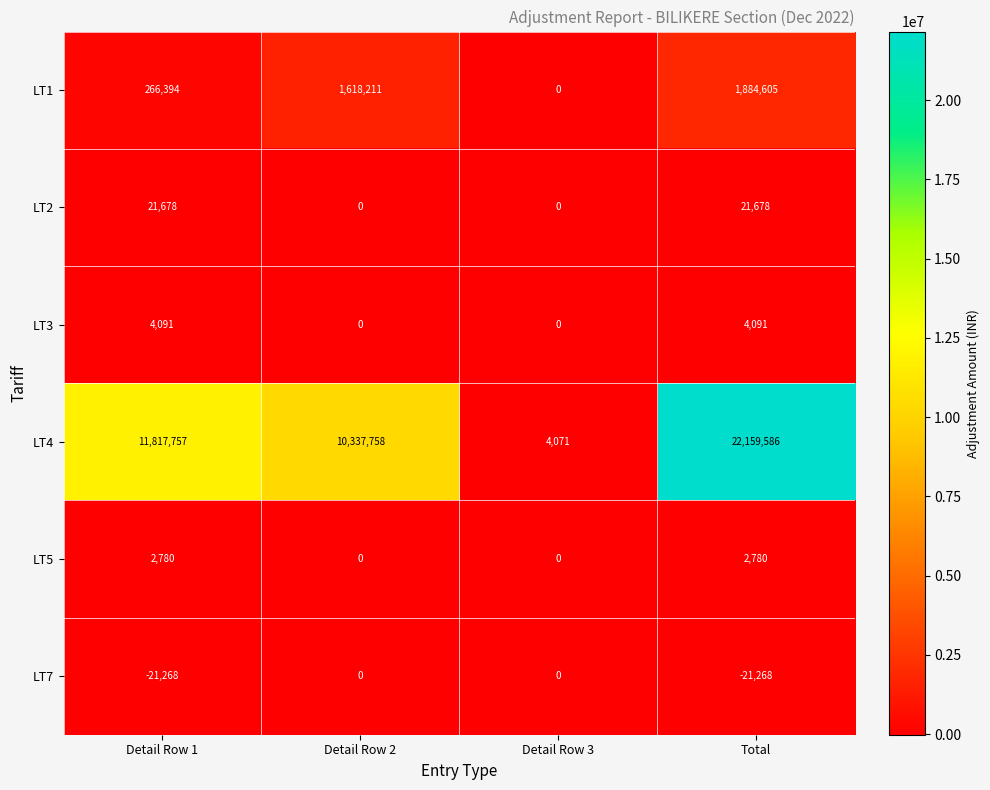

Count the number of data series in this chart.

6